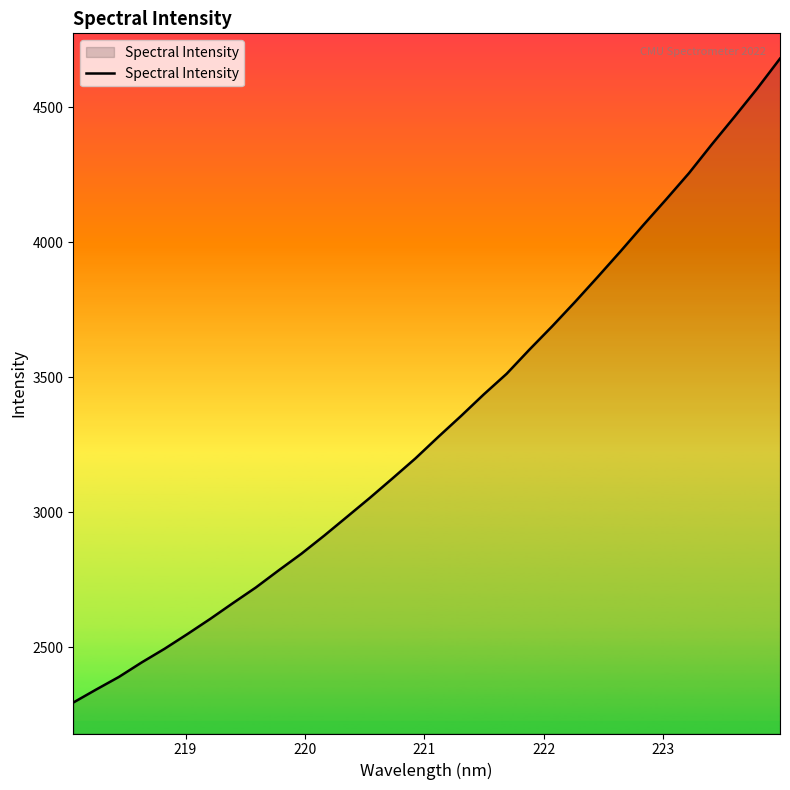

What is the greatest value displayed?

4680.6